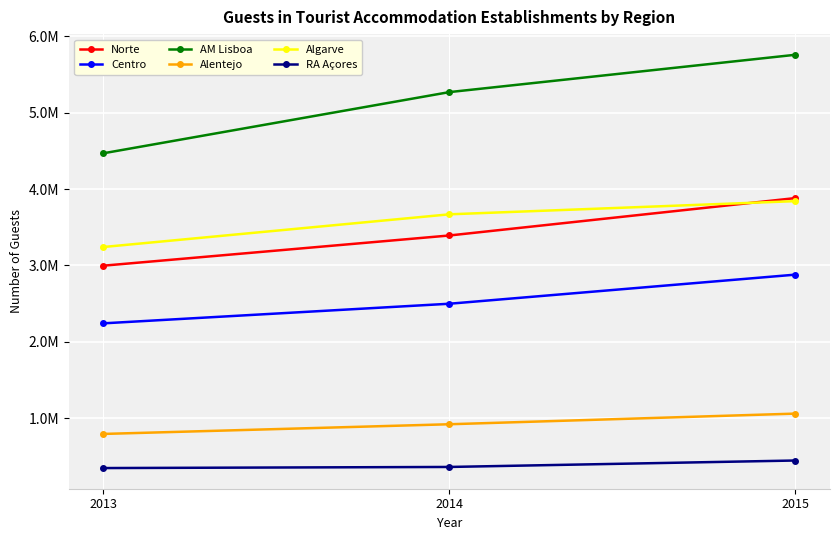

What are all the series names shown in the legend?

Norte, Centro, AM Lisboa, Alentejo, Algarve, RA Açores